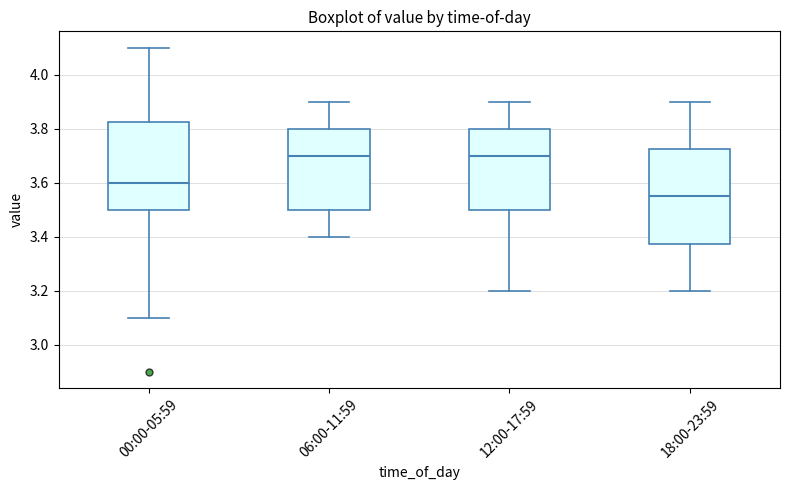

Reading left to right, read every box against the y-axis: the position of its median line, the range the box covers, and the ends of its whiskers. The values are not printed on the chart, so give them approximately, as read against the axis.

00:00-05:59: median 3.60, box 3.50 to 3.82, whiskers 3.10 to 4.10
06:00-11:59: median 3.70, box 3.50 to 3.80, whiskers 3.40 to 3.90
12:00-17:59: median 3.70, box 3.50 to 3.80, whiskers 3.20 to 3.90
18:00-23:59: median 3.56, box 3.38 to 3.72, whiskers 3.20 to 3.90